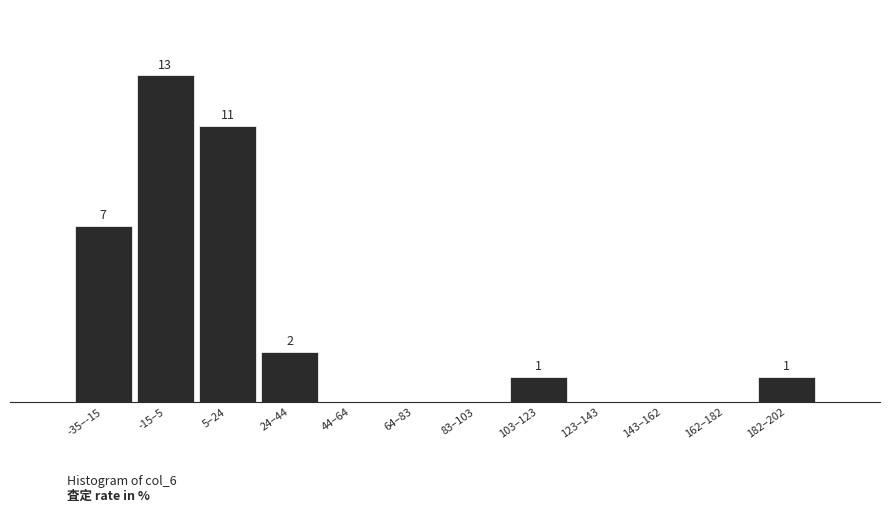

At which category does the chart reach its peak across all series?

-15–5